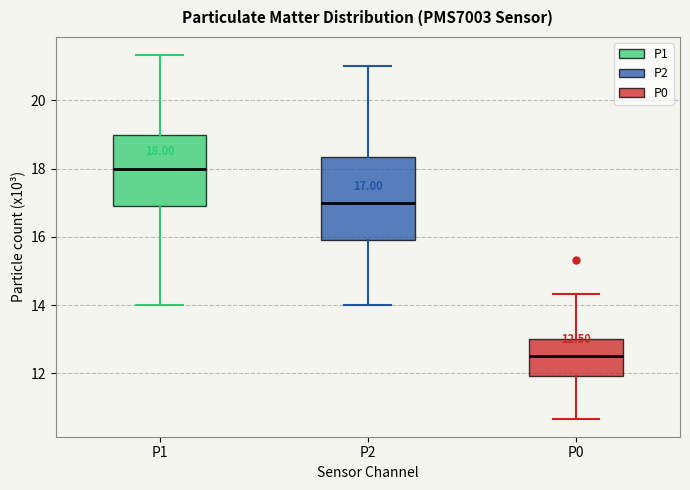

Which box's median line is the highest?

P1